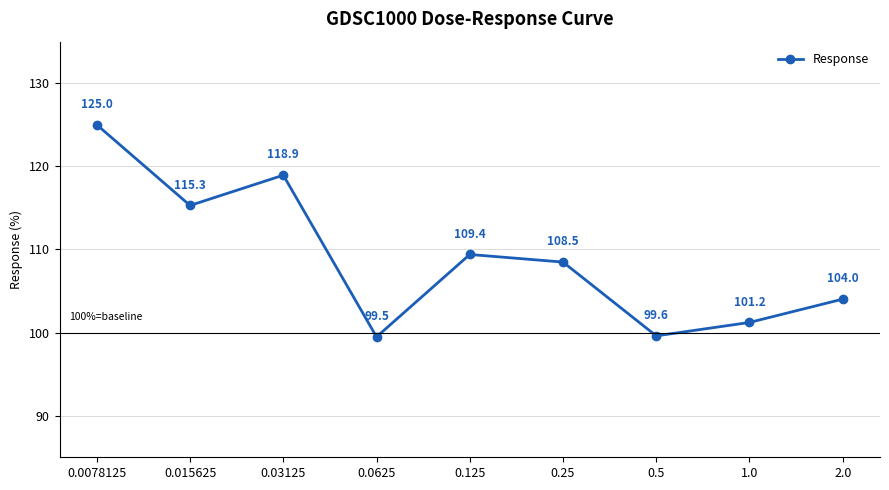

What is the greatest value displayed?

125.0